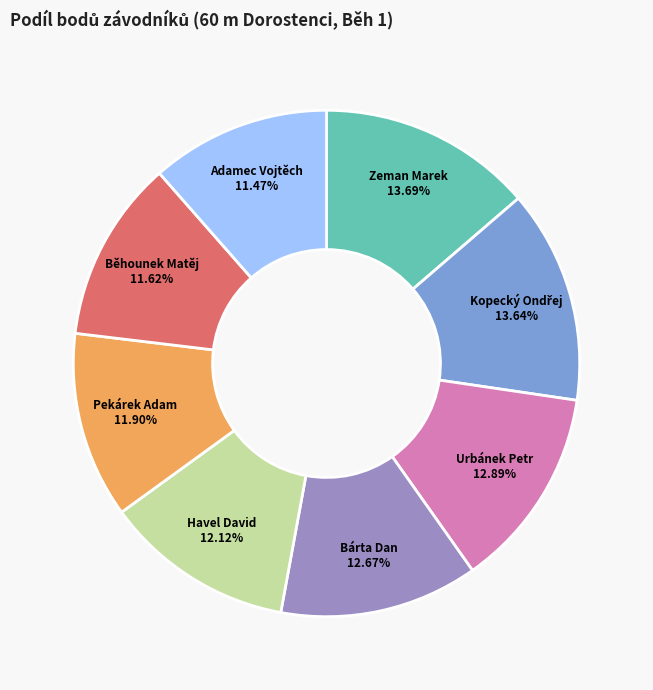

To the nearest percent, what is the average slice percentage?

12%